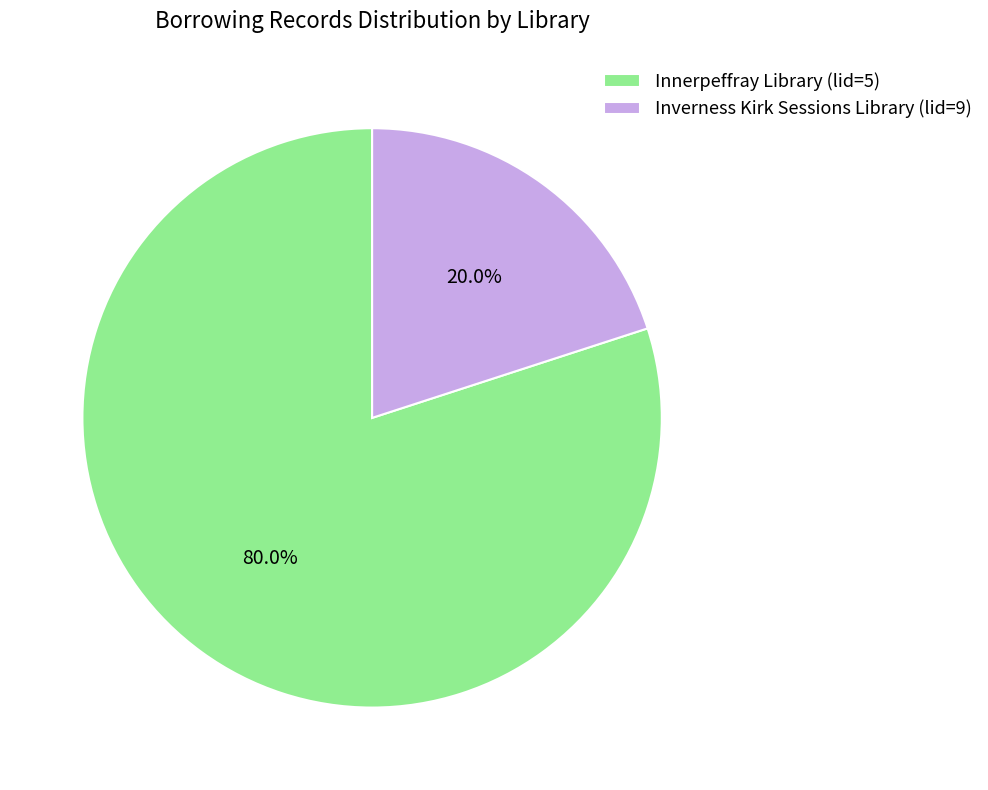

The Innerpeffray Library (lid=5) slice represents 80% of the pie. True or false?

True